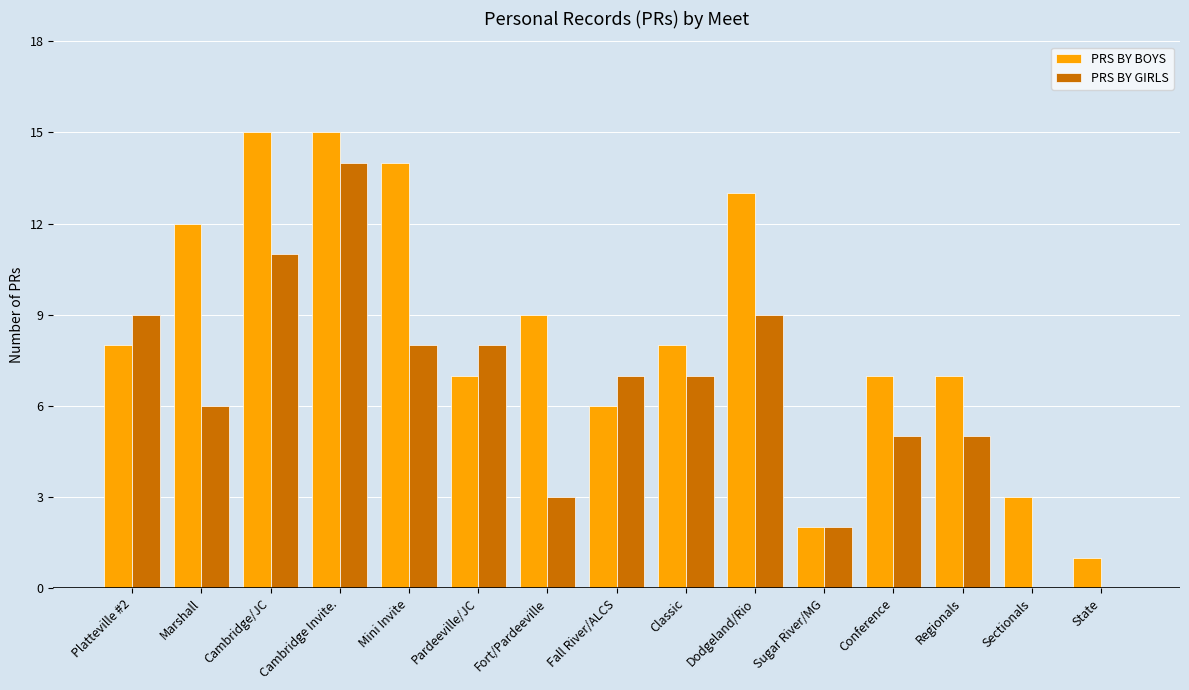

Reading left to right, what are all the values shown in this chart?

PRS BY BOYS: 8	12	15	15	14	7	9	6	8	13	2	7	7	3	1
PRS BY GIRLS: 9	6	11	14	8	8	3	7	7	9	2	5	5	0	0